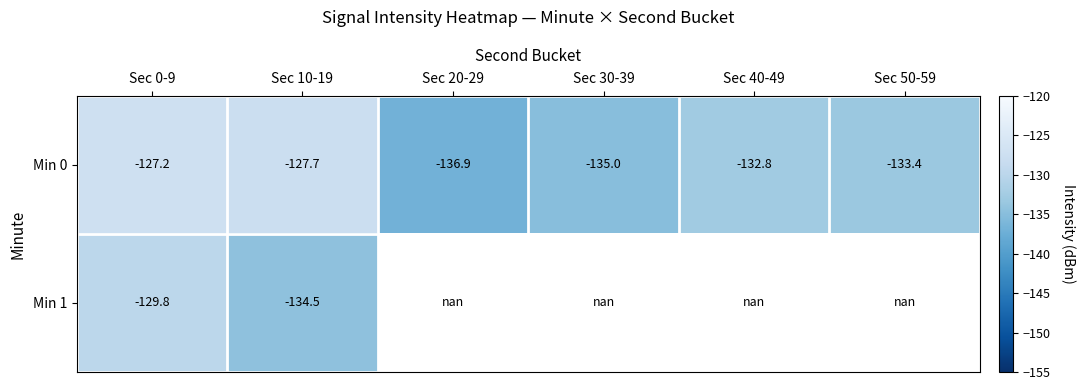

True or false: Min 0 has a value of -136.9 at Sec 20-29.

True